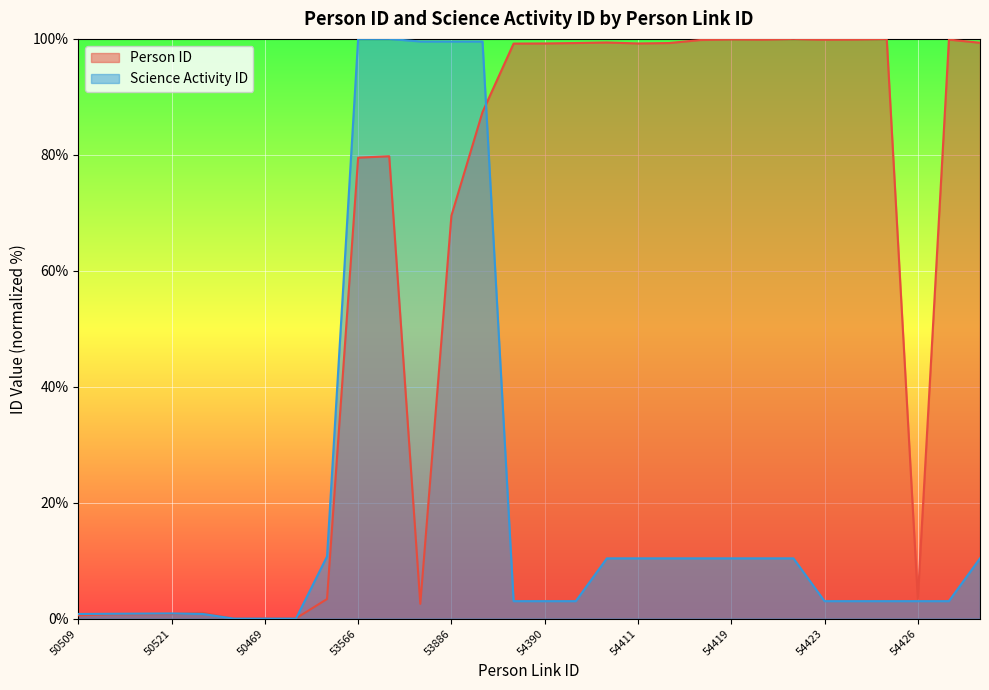

The value of Person ID at 54424 is 48.1. True or false?

False